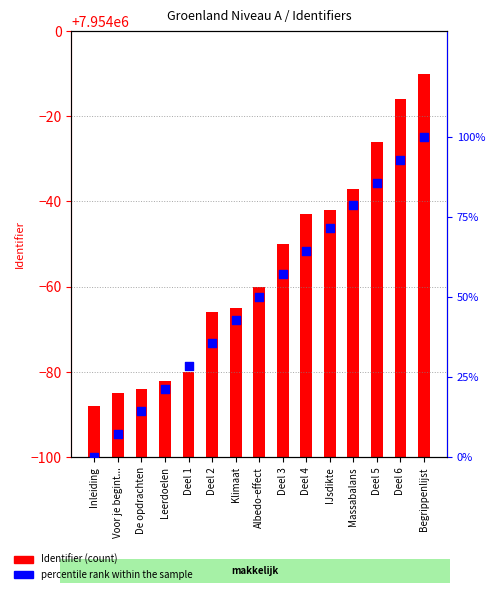

Is the value of percentile rank within the sample at Deel 5 greater than the value of Identifier at Deel 5?

No